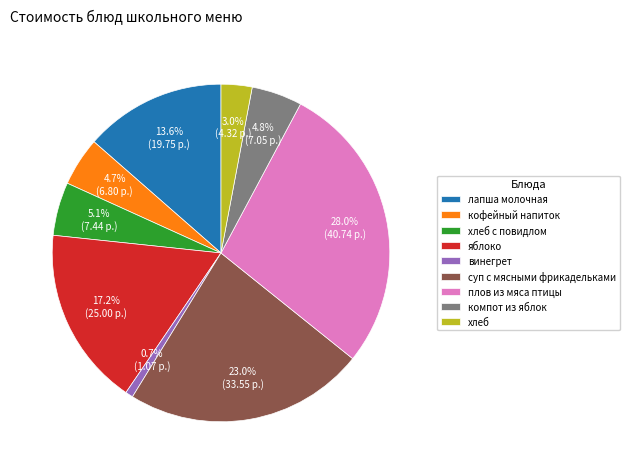

Combined, do компот из яблок and плов из мяса птицы account for over 50%?

No